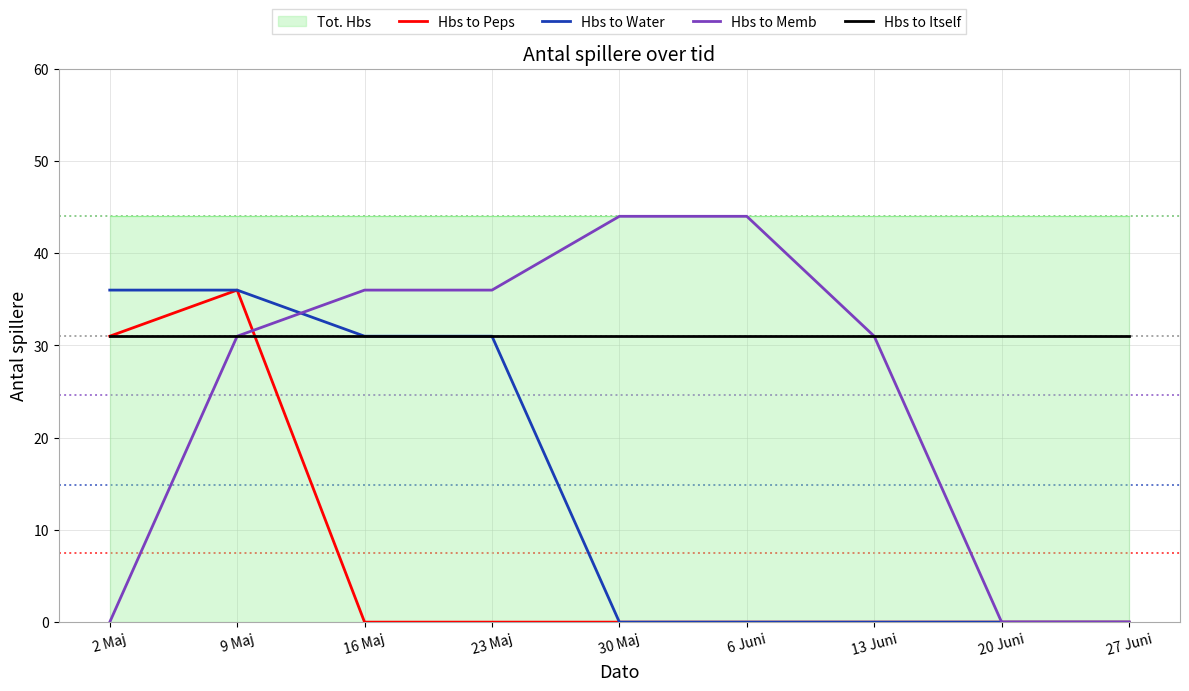

Count the number of categories in the chart.

9